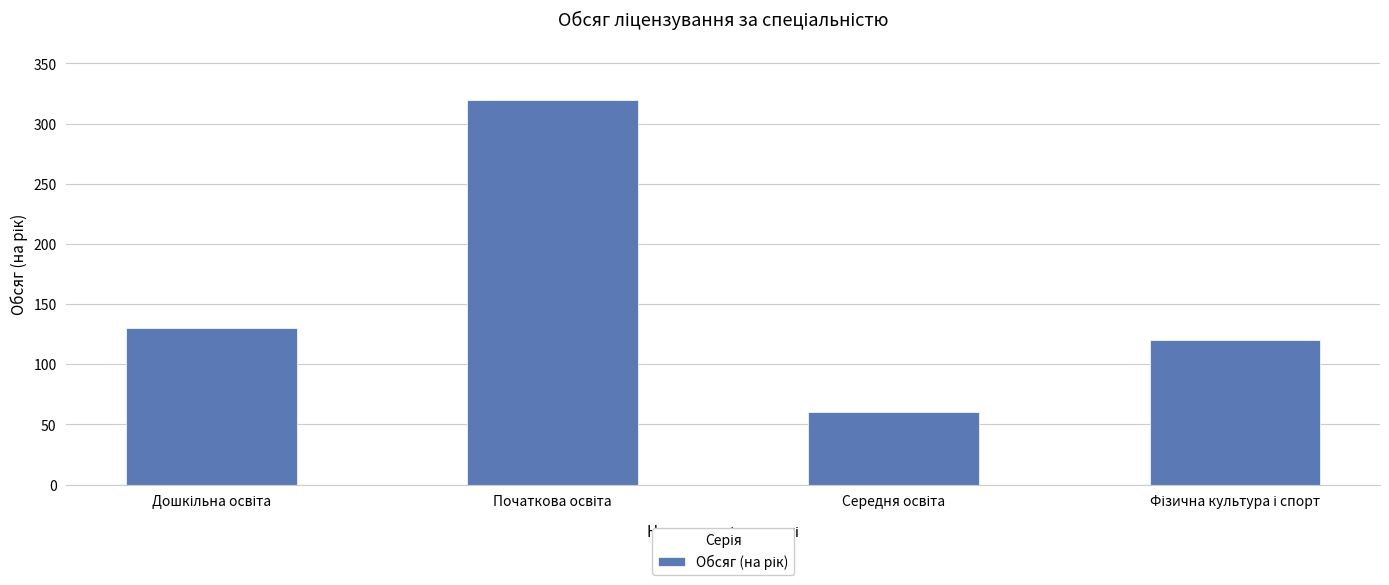

What is the value of the 1st bar from the left?

130